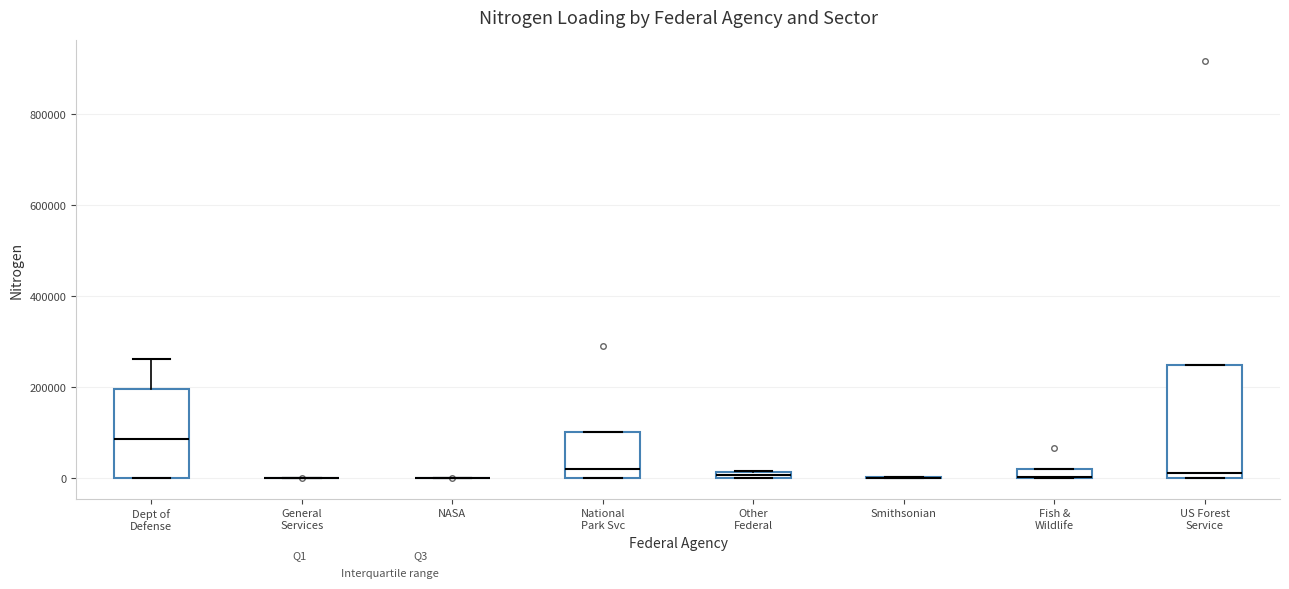

Which box is the tallest, from its lower edge to its upper edge?

US Forest Service